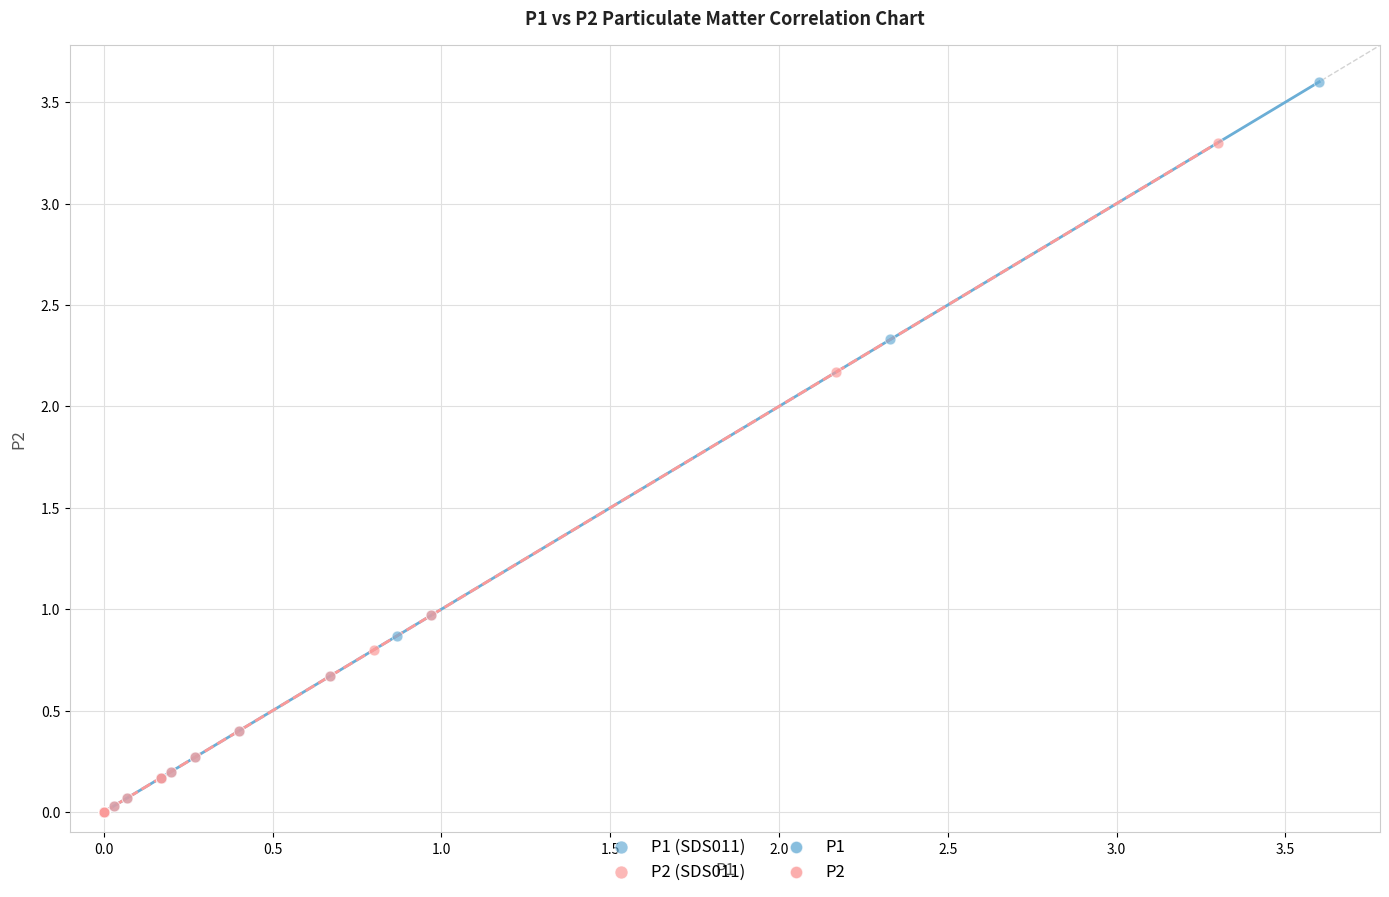

Which series contains the highest Y value?

P1 (SDS011)